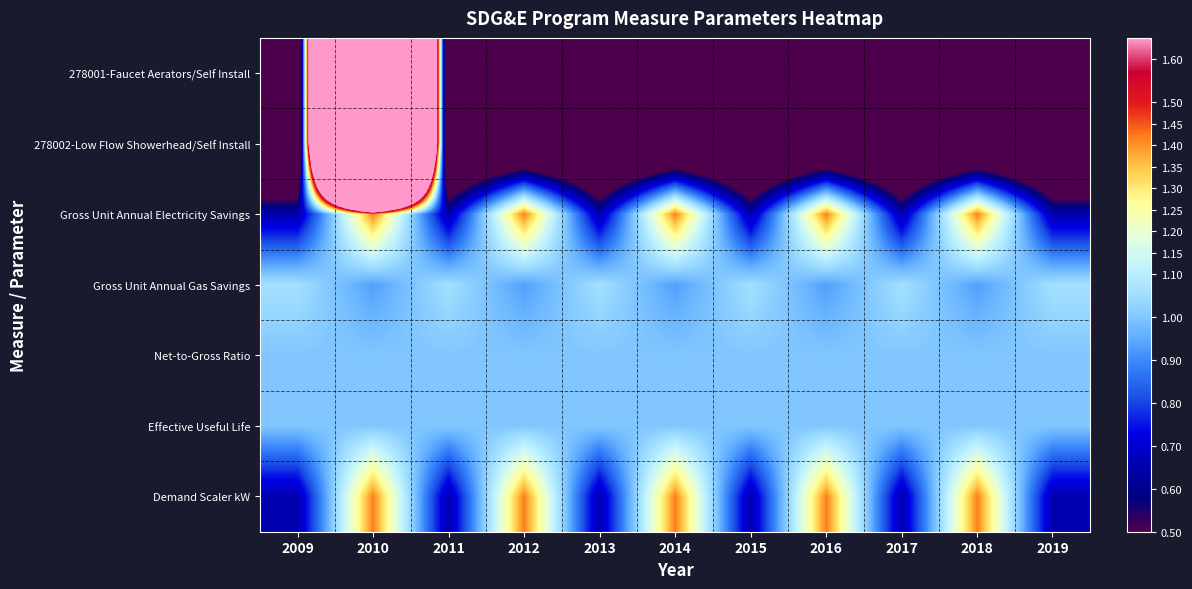

What is the spread (max minus min) of values at 2017?

1.1